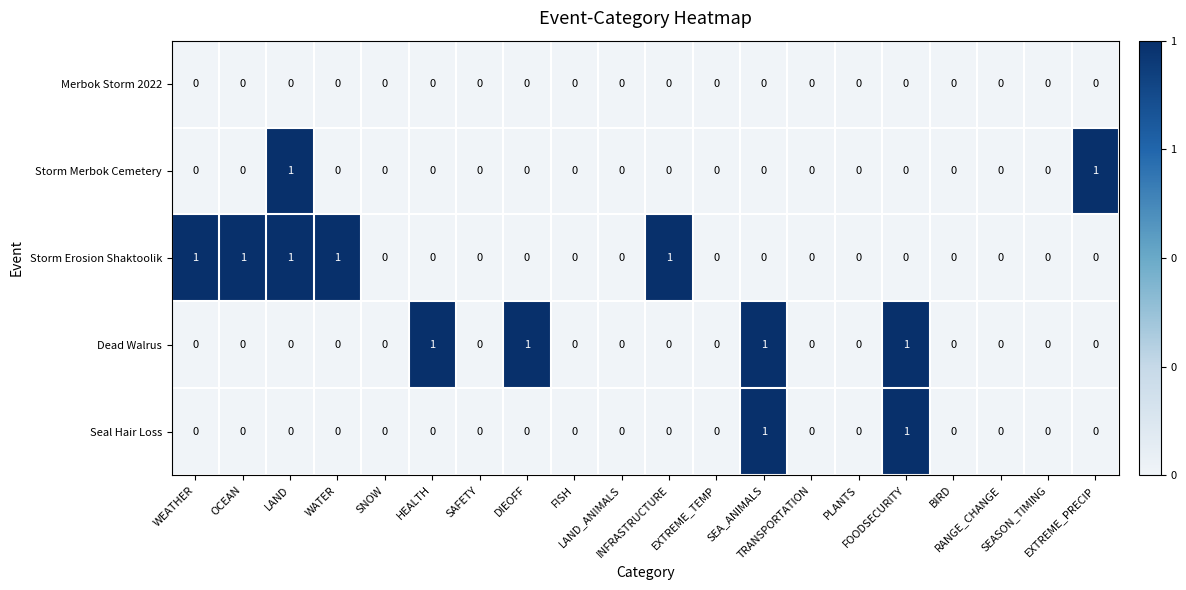

Which series has the largest total across all categories?

Storm Erosion Shaktoolik